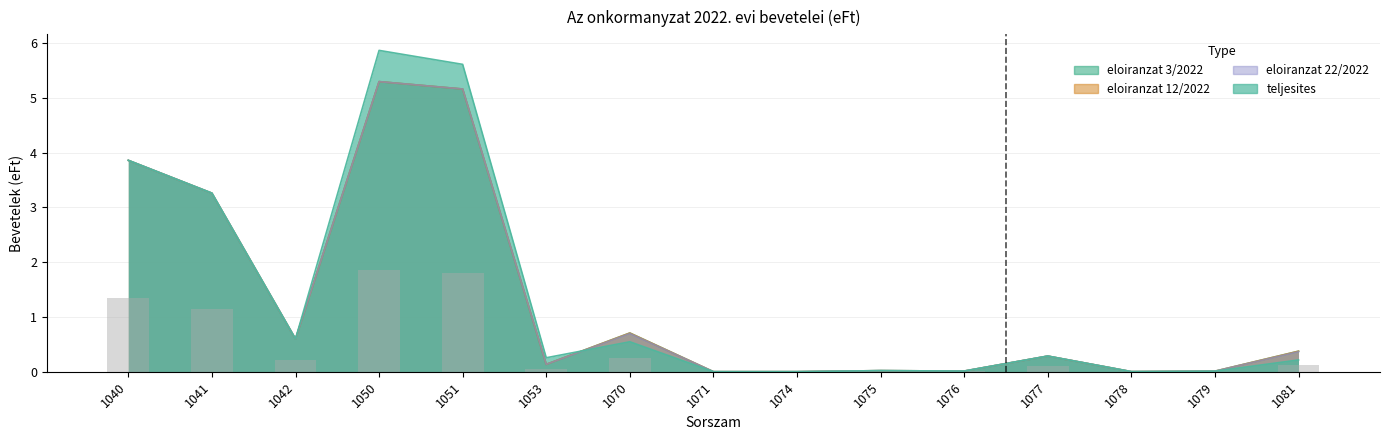

Is it true that 2022. evi eloiranzat teljesites equals 3.3 at 1041?

True